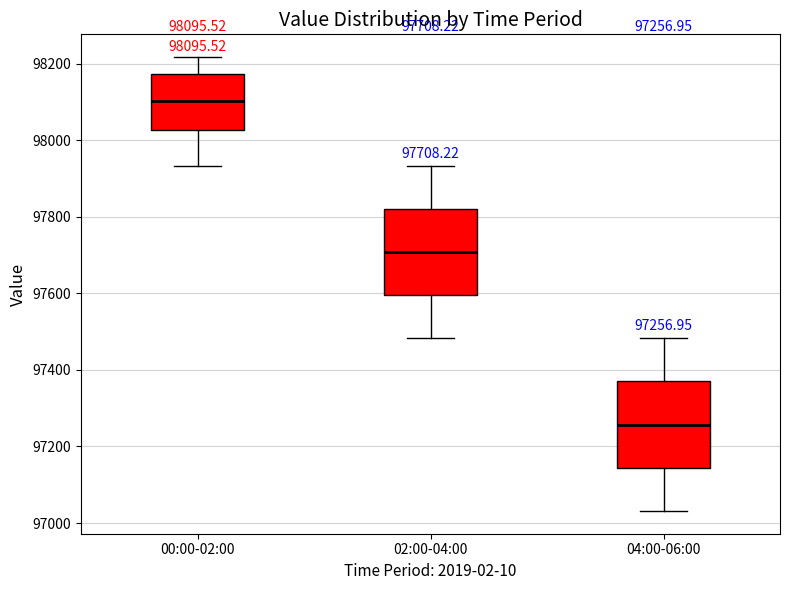

Which box has the highest median line?

00:00-02:00